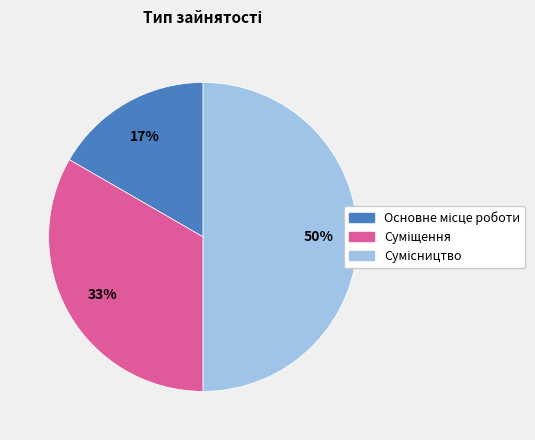

To the nearest percent, what is the average slice percentage?

33%